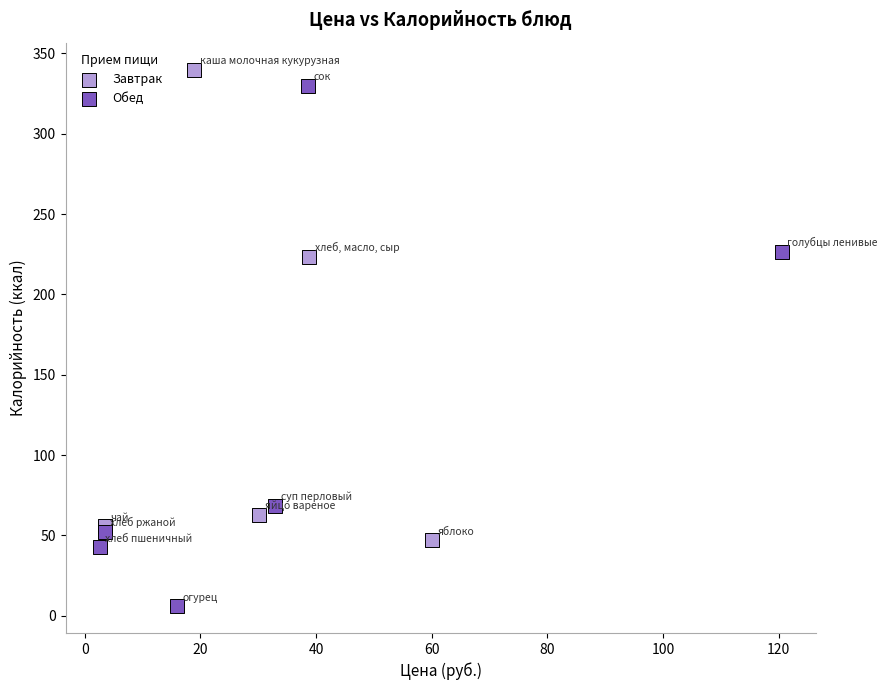

Which series has the widest spread of Y values?

Обед